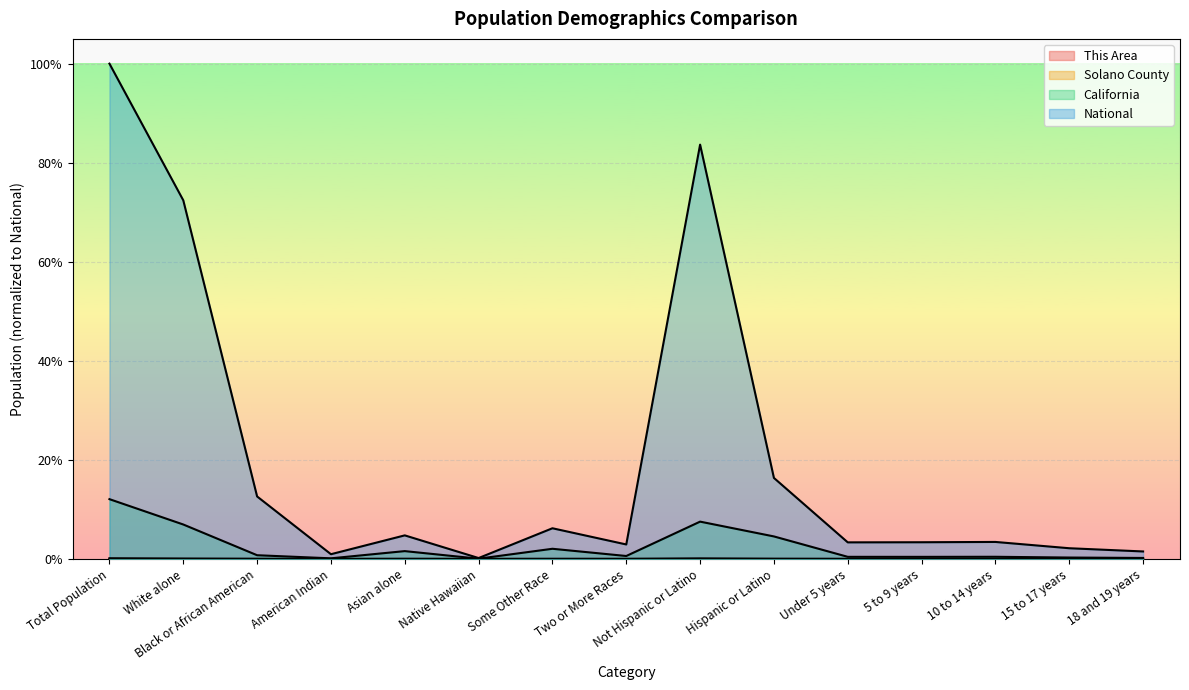

How many lines are shown in the chart?

4